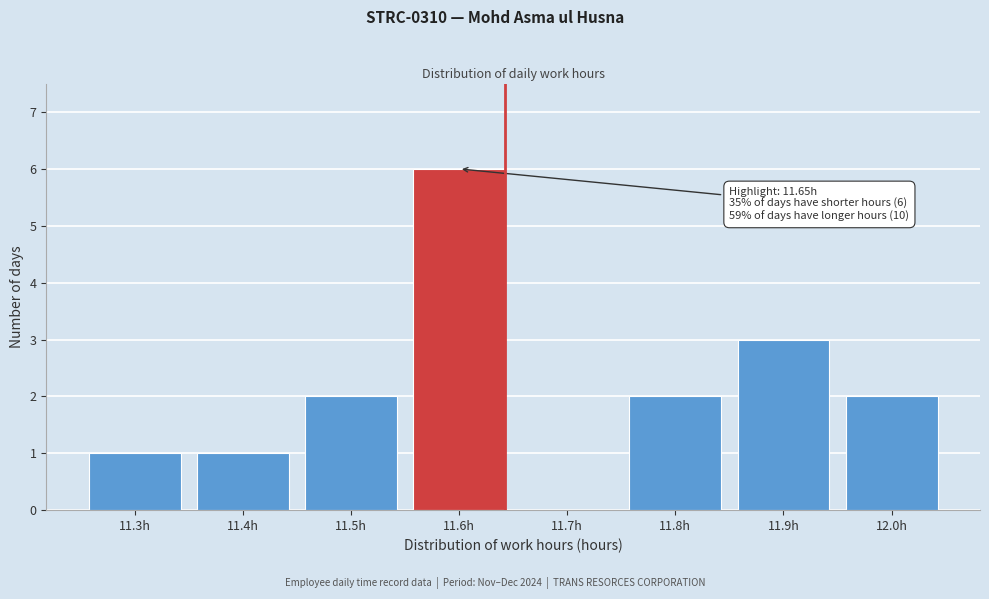

Reading left to right, transcribe all the data shown in this chart.

11.3h=1	11.4h=1	11.5h=2	11.6h=6	11.7h=0	11.8h=2	11.9h=3	12.0h=2